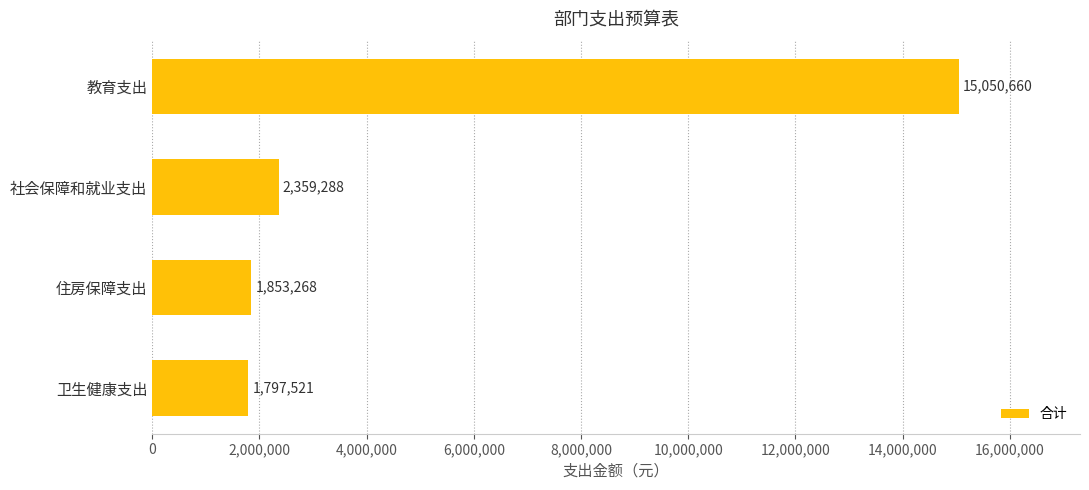

Which category has the highest value across all series?

教育支出